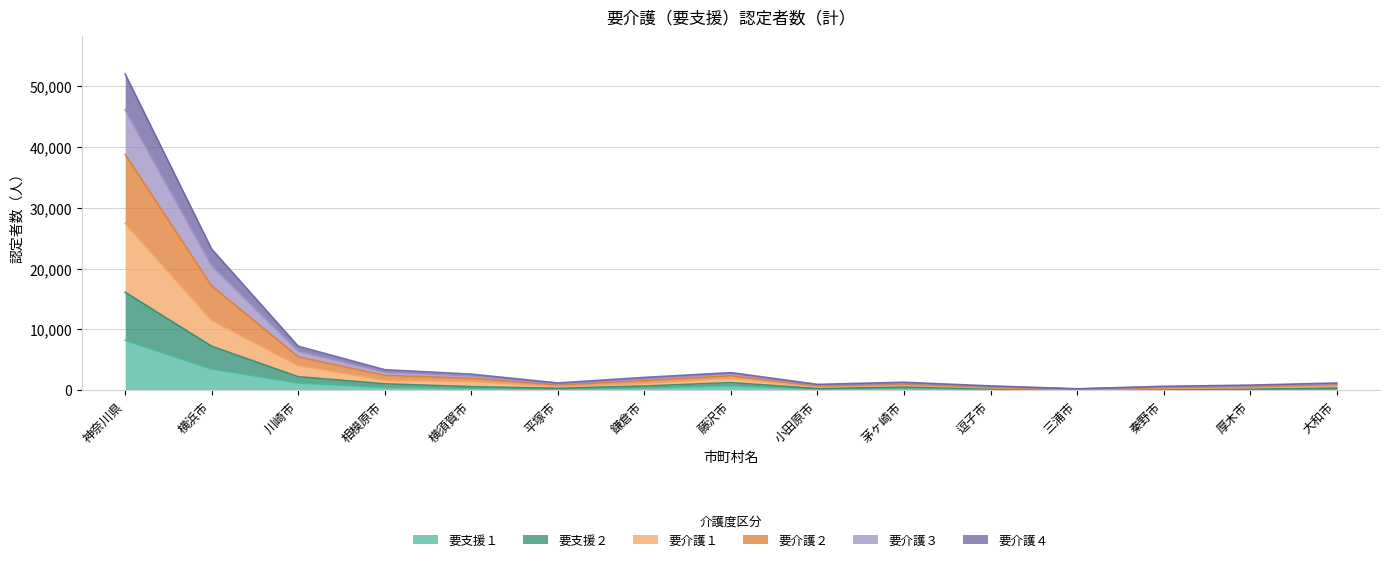

The value of 要介護４ at 逗子市 is 773. True or false?

False